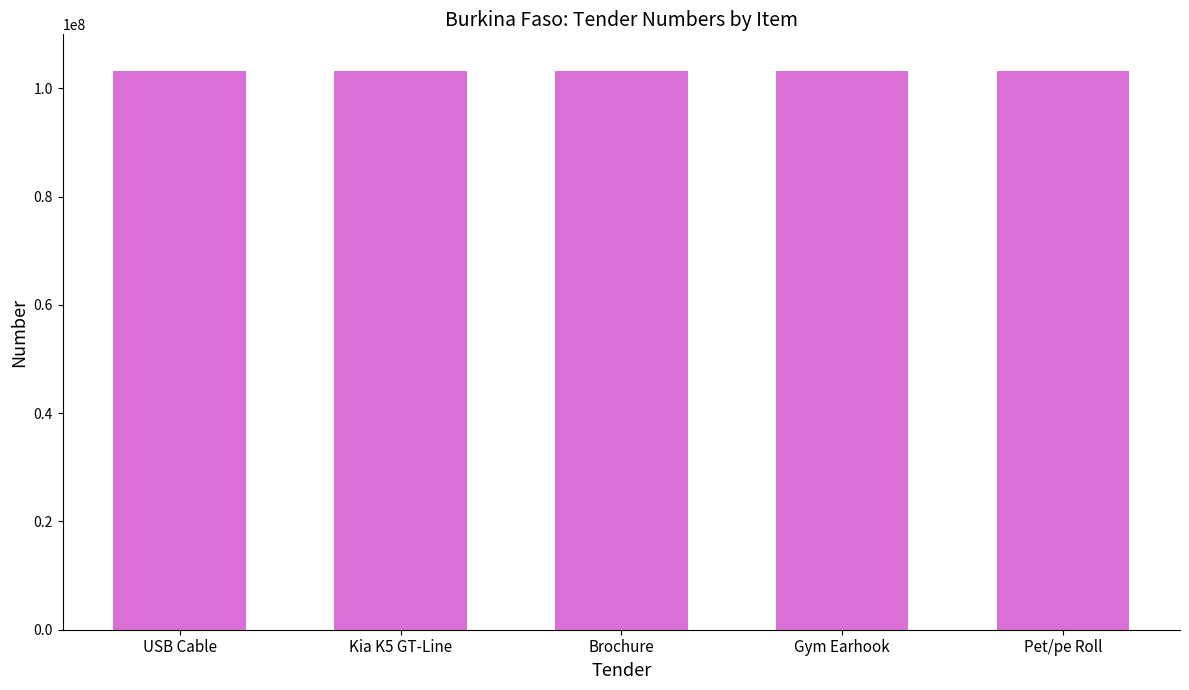

What is the value of the 3rd bar from the left?

103142339